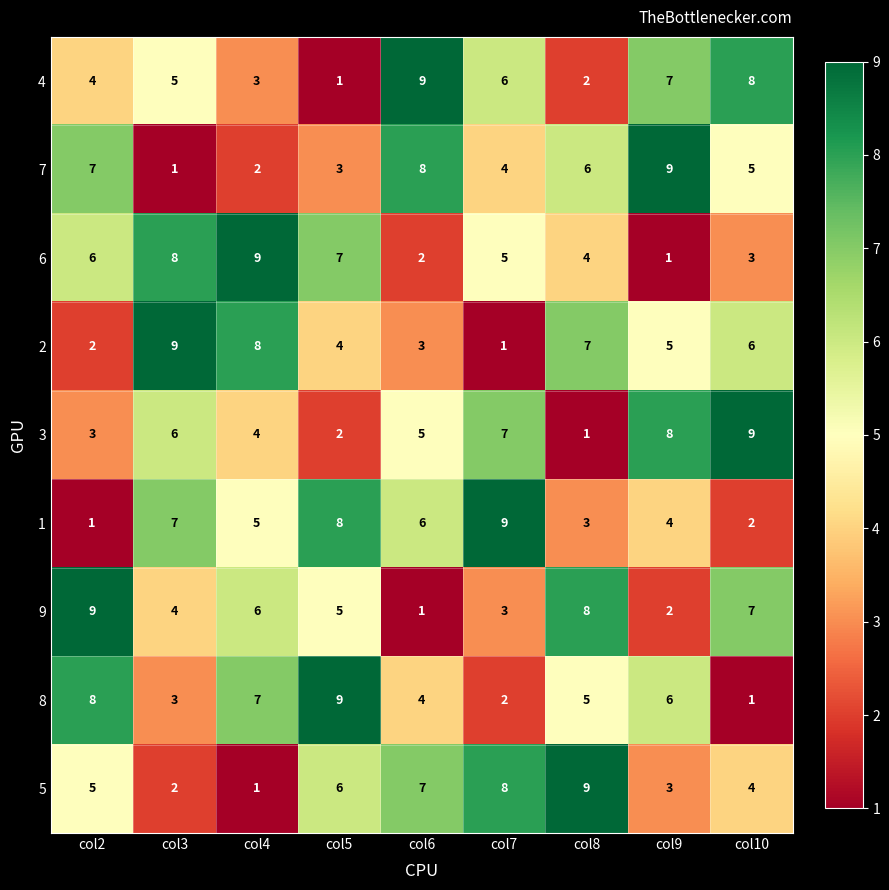

What is the difference between the highest and lowest values at col3?

8